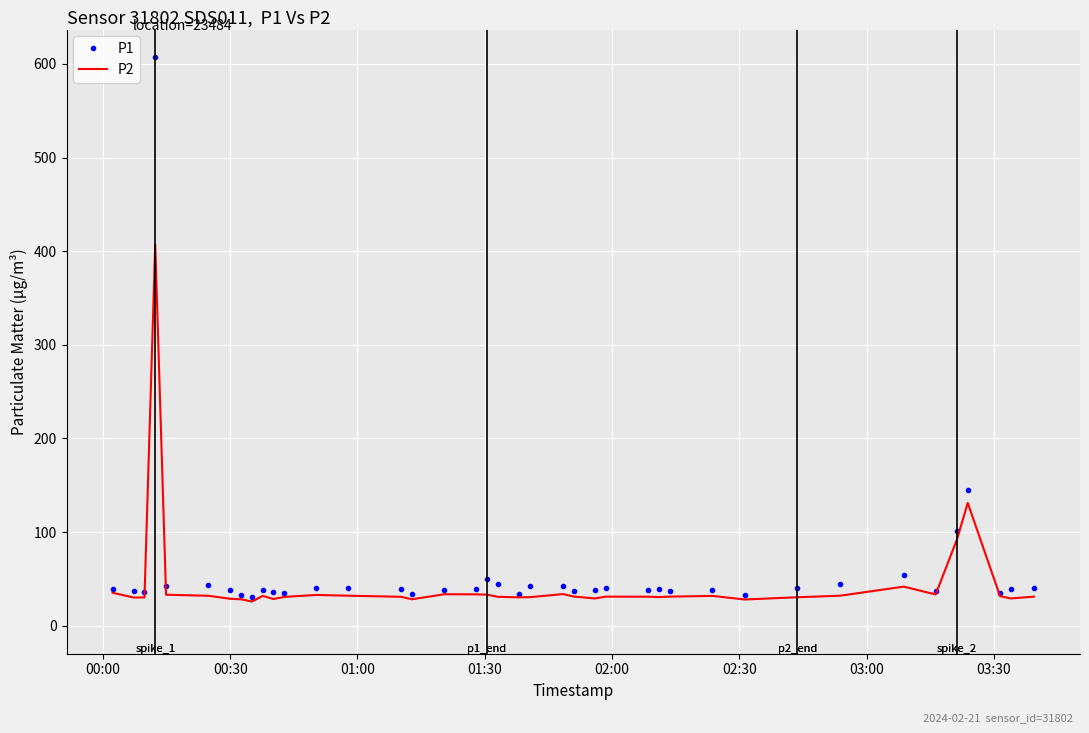

What is the minimum value shown in the chart?

25.8